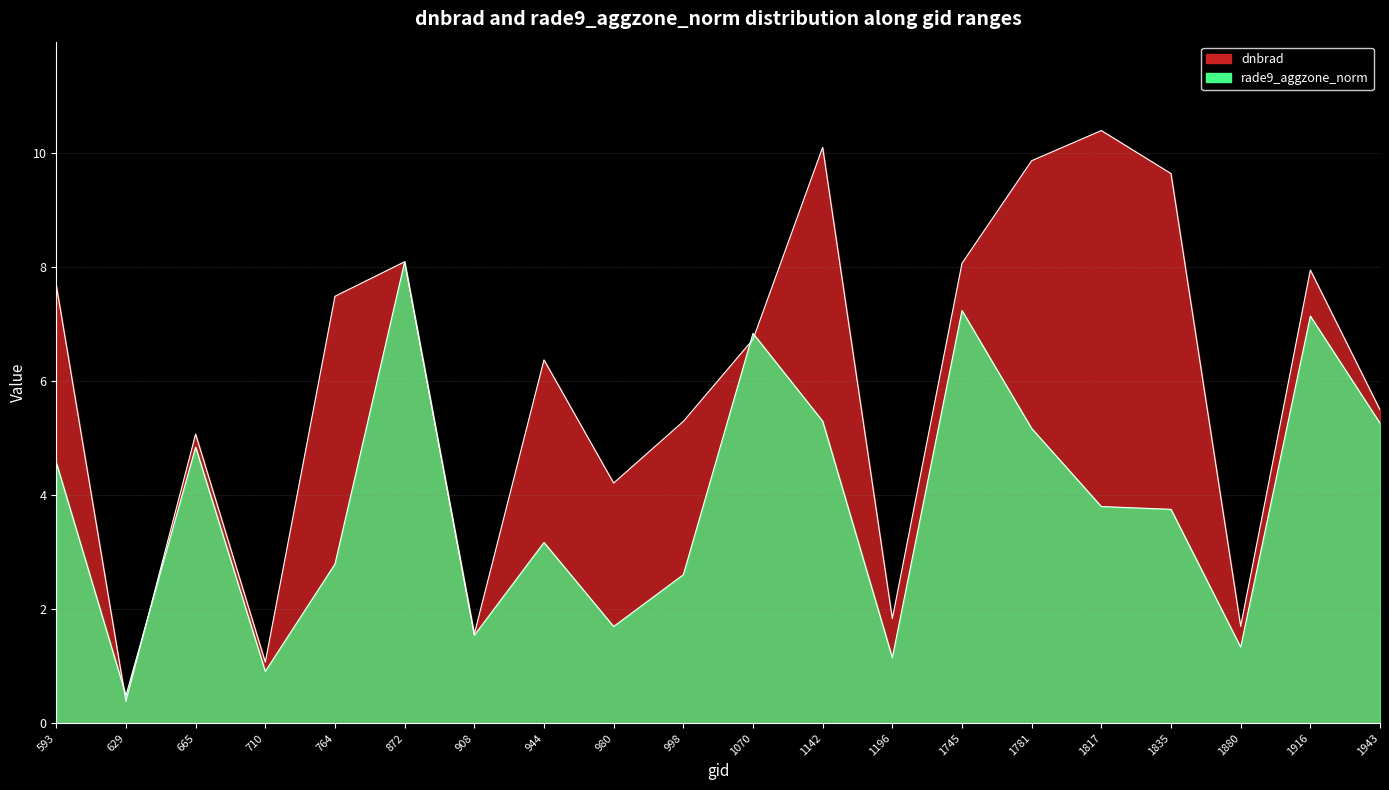

Rank the series by their average value, from lowest to highest.

rade9_aggzone_norm, dnbrad